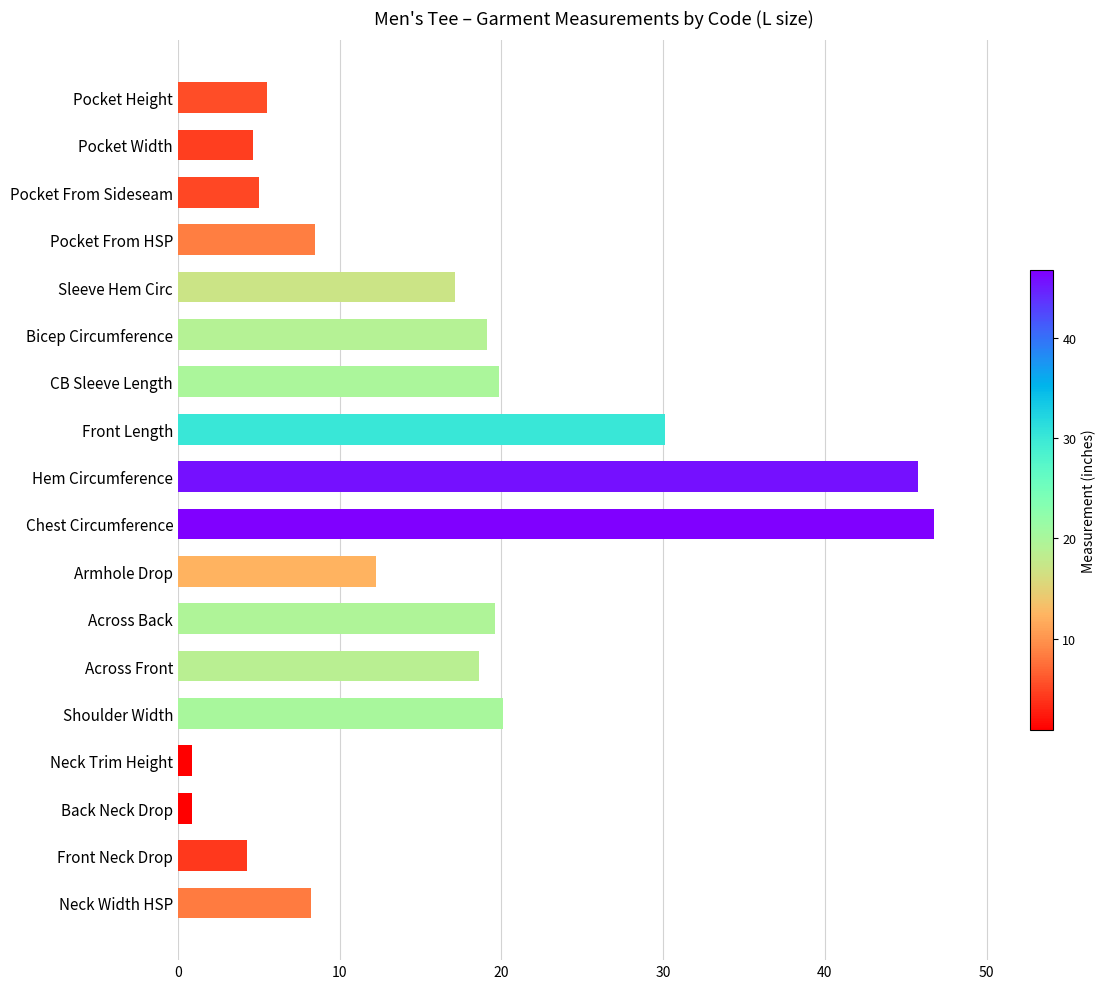

What is the approximate value at Chest Circumference?

46.8